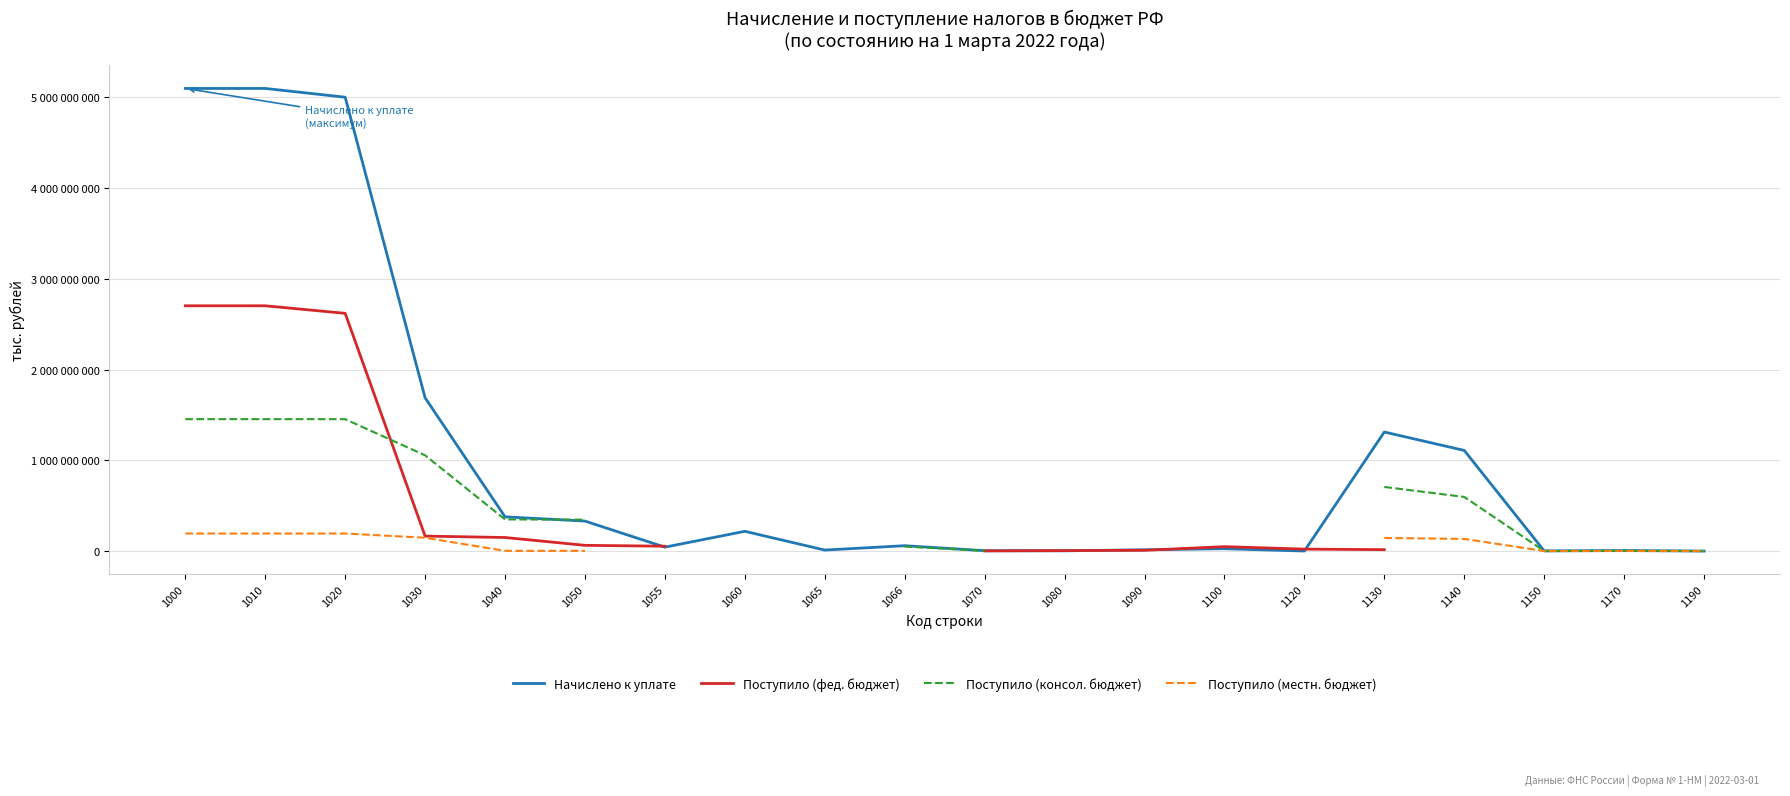

How many data points in Начислено к уплате are above 58879519?

9